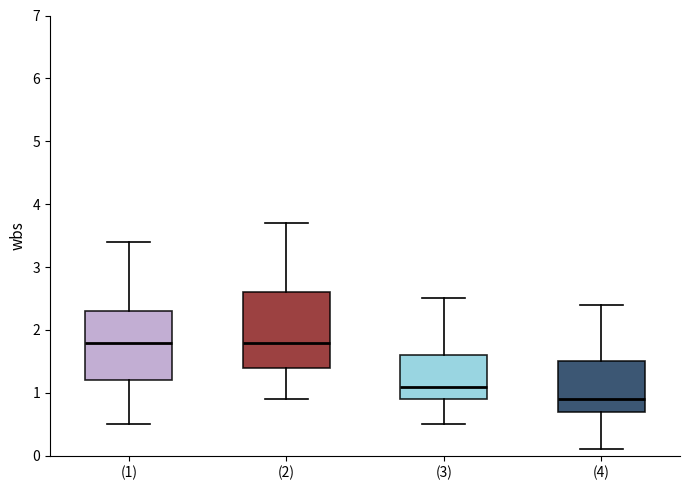

Reading left to right, transcribe this box plot: for each box, give where its median line is, the range the box spans, and where its two whiskers end, as read against the y-axis. The values are not printed on the chart, so give them approximately, as read against the axis.

(1): median 1.8, box 1.2 to 2.3, whiskers 0.5 to 3.4
(2): median 1.8, box 1.4 to 2.6, whiskers 0.9 to 3.7
(3): median 1.1, box 0.9 to 1.6, whiskers 0.5 to 2.5
(4): median 0.9, box 0.7 to 1.5, whiskers 0.1 to 2.4